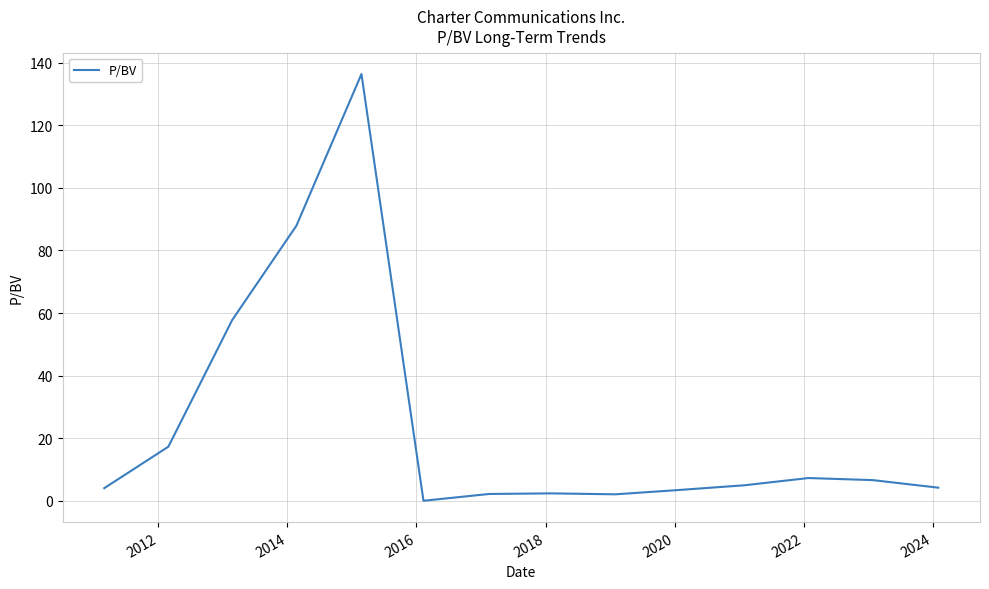

What is the greatest value displayed?

136.4